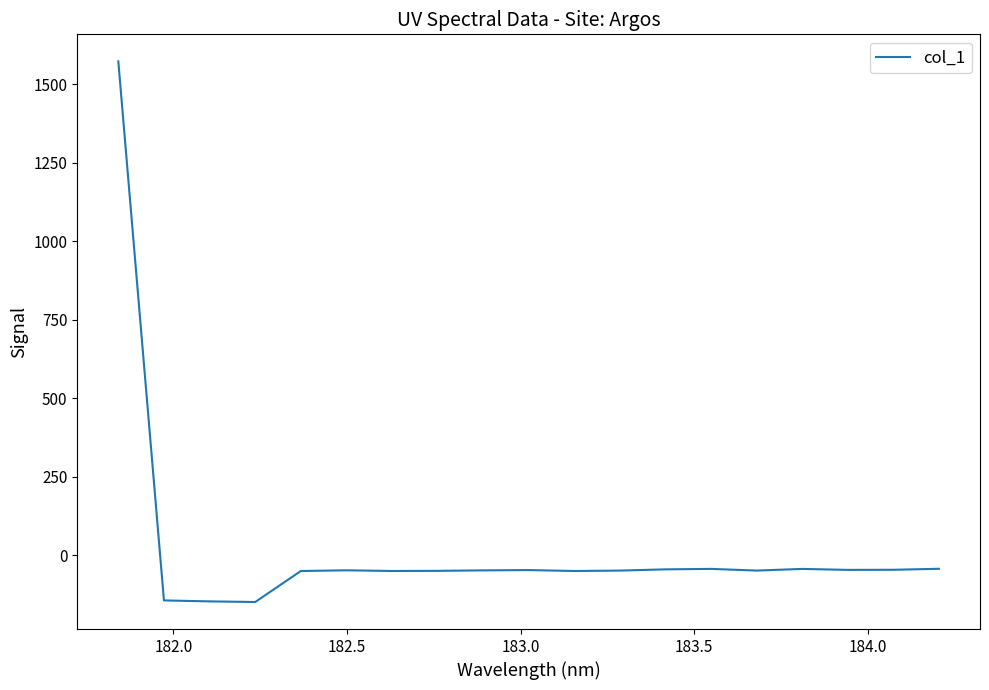

What is the greatest value displayed?

1572.1